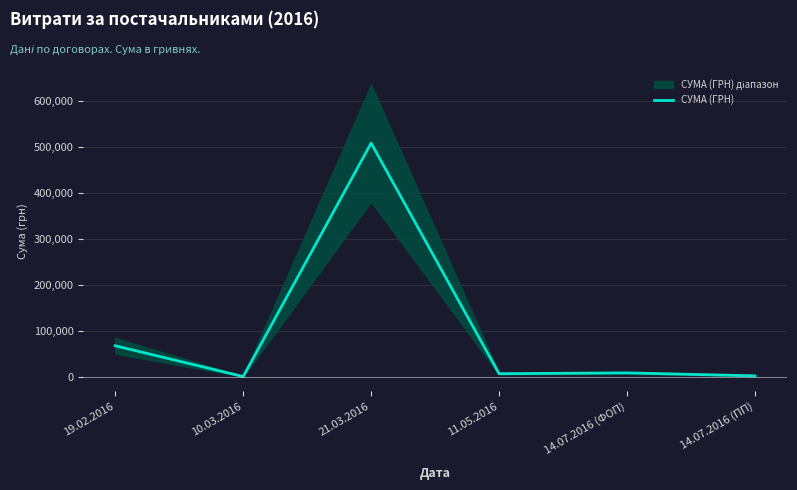

What is the label of the 3rd point from the left?

21.03.2016